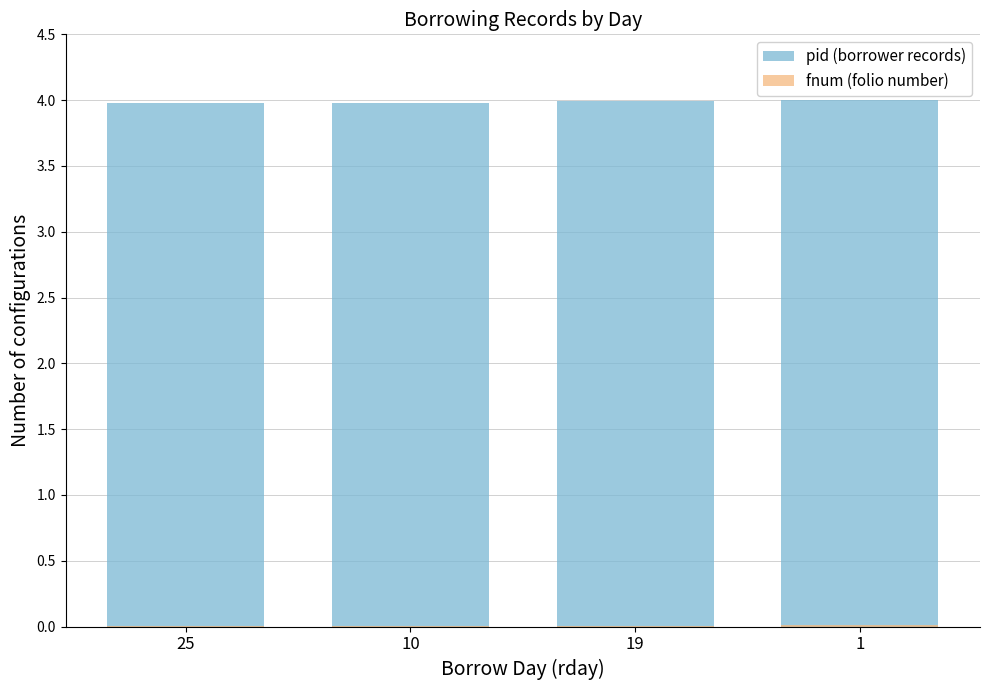

What is the value of the pid (borrower records) bar at the 2nd from the left?

4.0